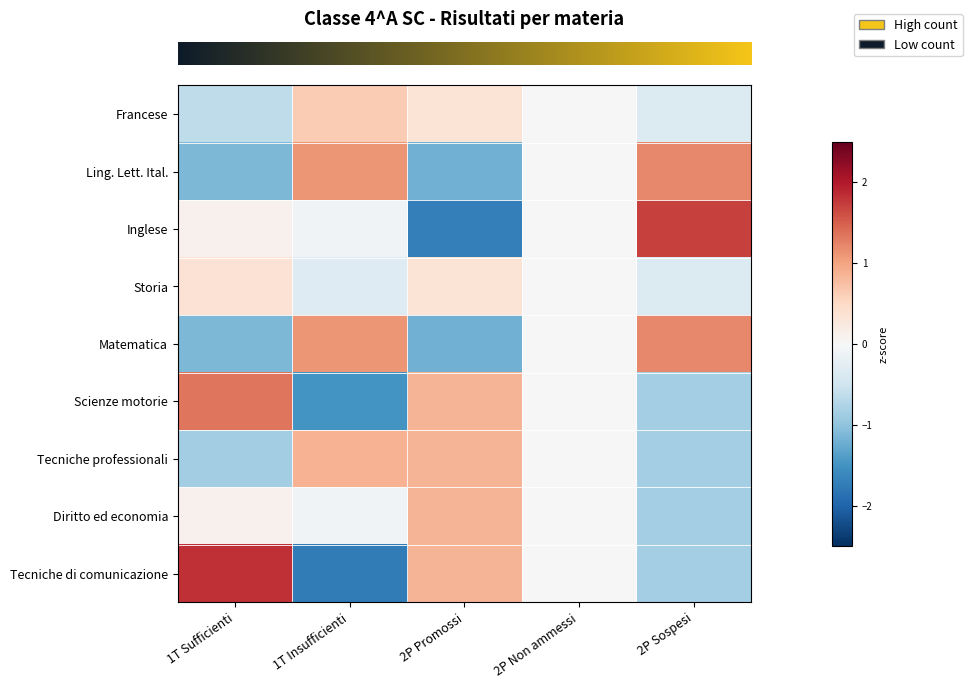

Which label corresponds to the smallest value in the chart?

1T Insufficienti